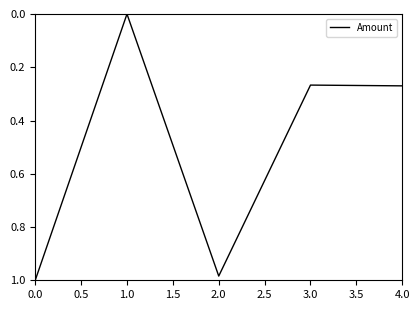

What is the change in value from 0.0 to 3.0?

-0.7